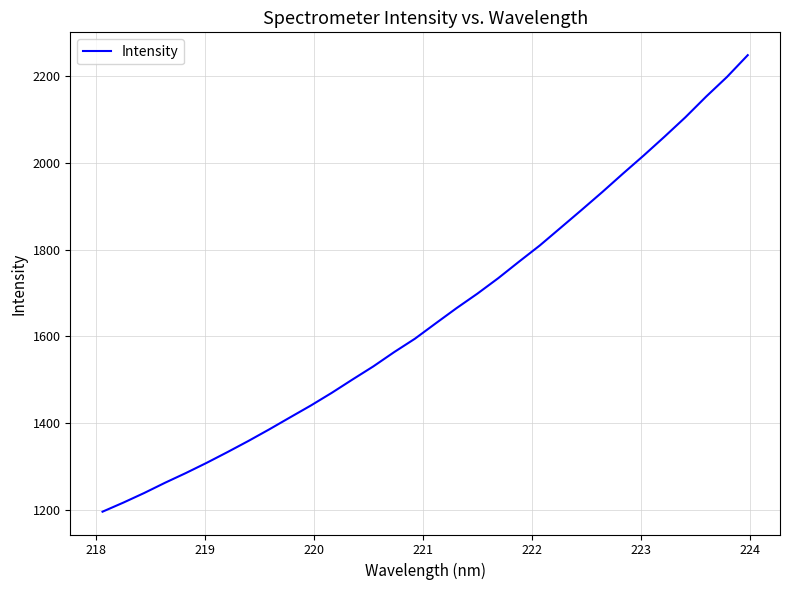

True or false: the data has more than 1 interior local peaks.

False